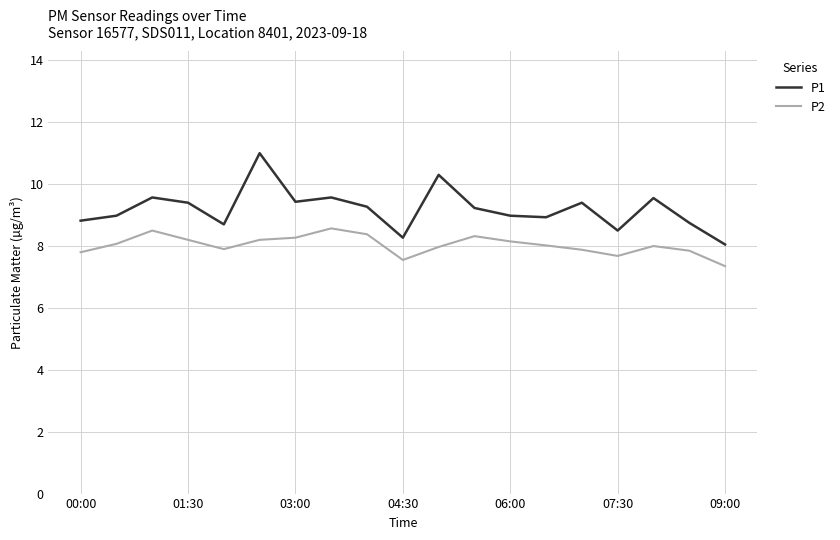

True or false: P2 has more than 1 interior local peaks.

True